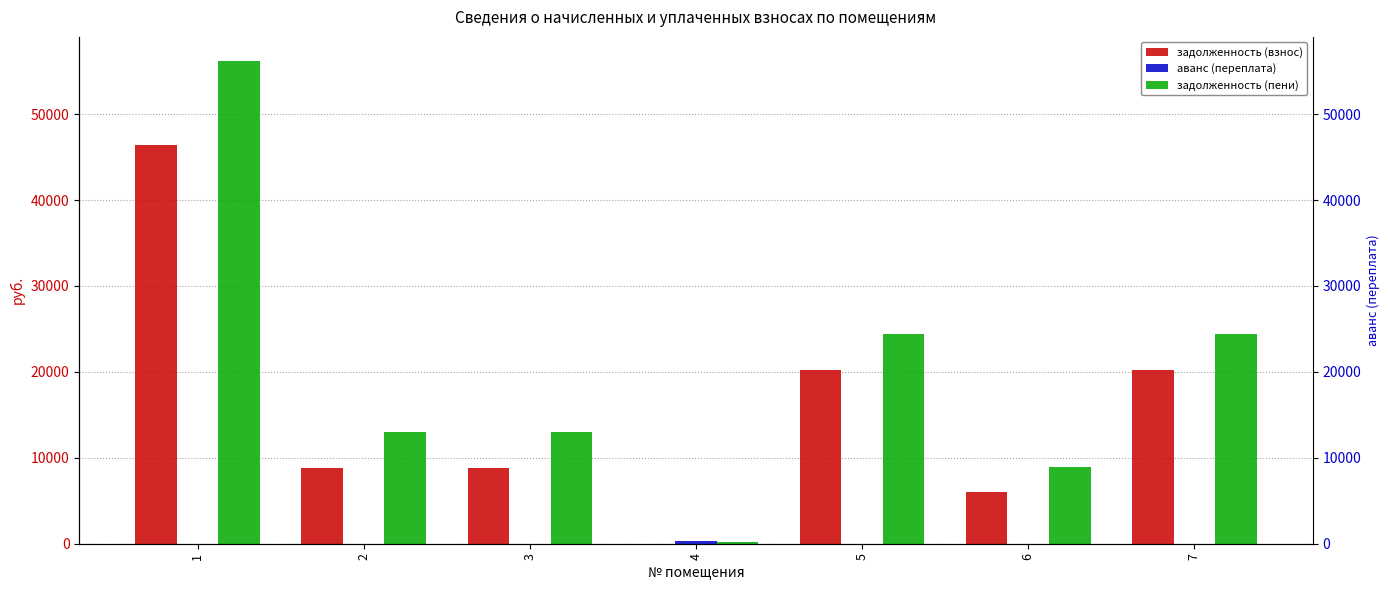

The задолженность (пени) series shows 33805.4 at 5. True or false?

False